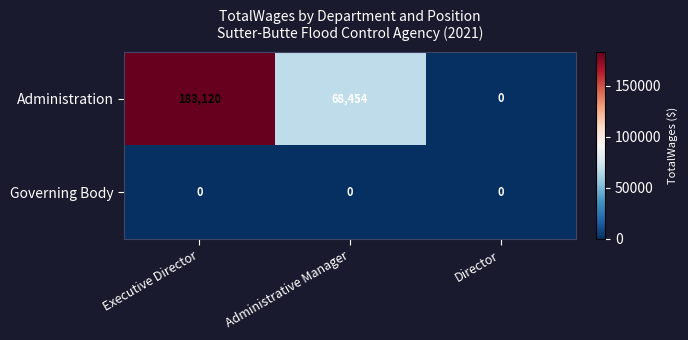

Reading left to right, extract all data points from this chart.

Administration: Executive Director=183120	Administrative Manager=68454	Director=0
Governing Body: Executive Director=0	Administrative Manager=0	Director=0